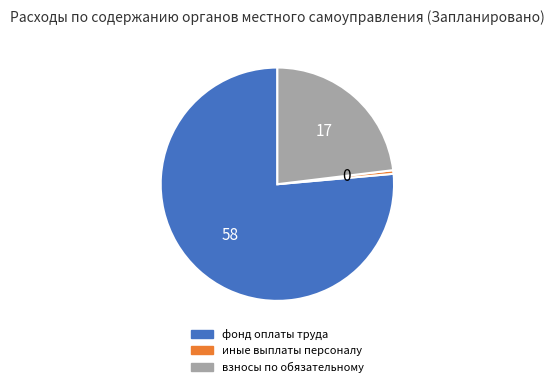

Rank the categories by value from highest to lowest.

фонд оплаты труда, взносы по обязательному, иные выплаты персоналу